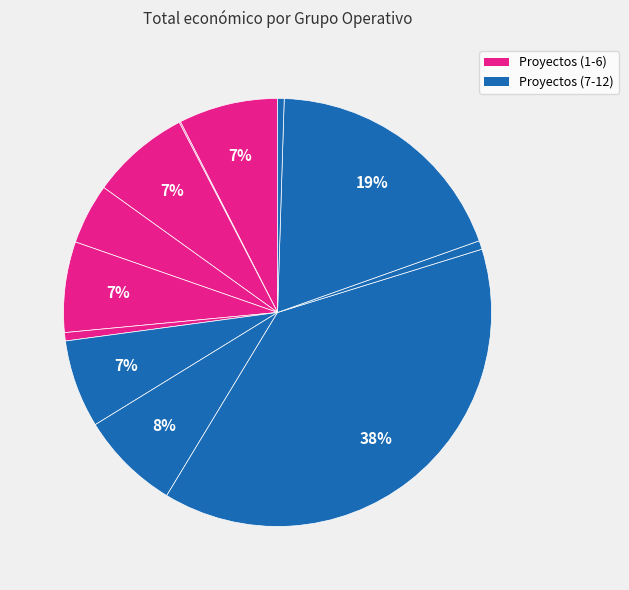

Count the number of slices in the pie.

12